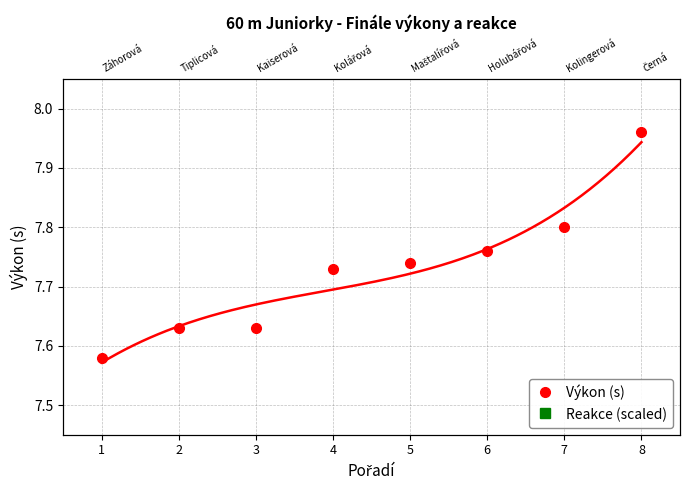

Is the value of Výkon (s) at 6 greater than the value of Reakce (scaled) at 1?

No